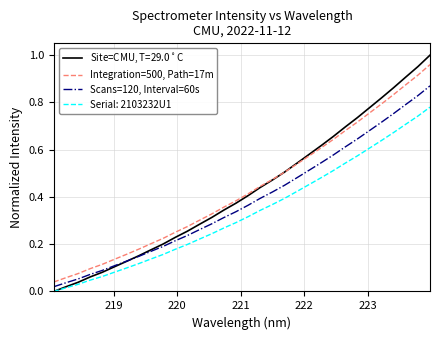

True or false: Scans=120, Interval=60s has more than 0 points higher than both neighbors.

False